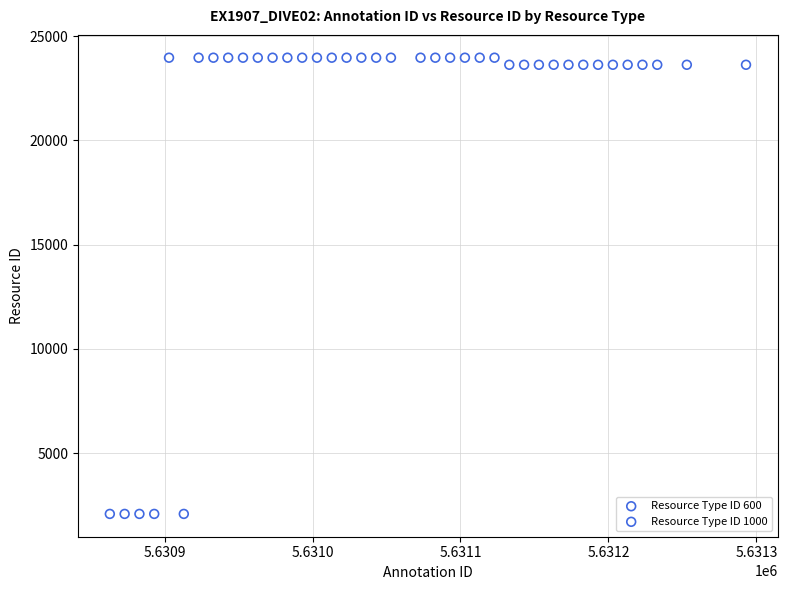

Which series reaches the minimum Y coordinate?

Resource Type ID 600